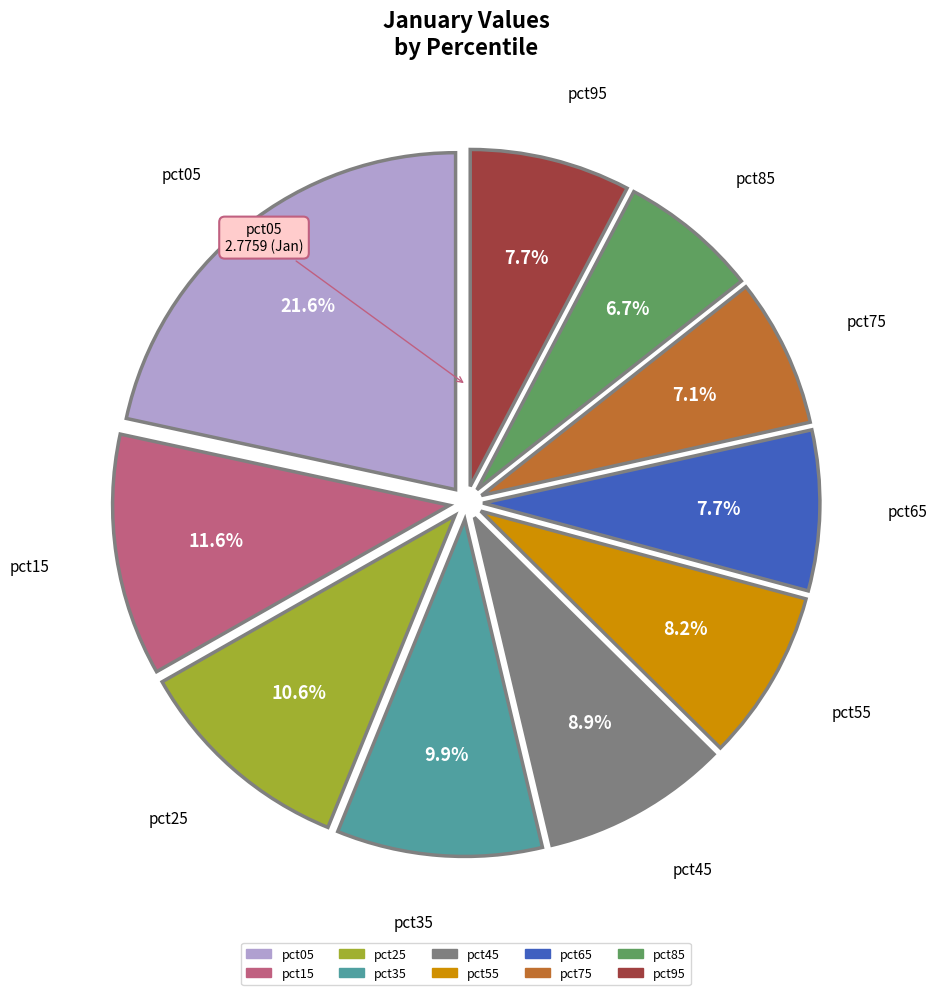

Between pct45 and pct25, which is larger?

pct25